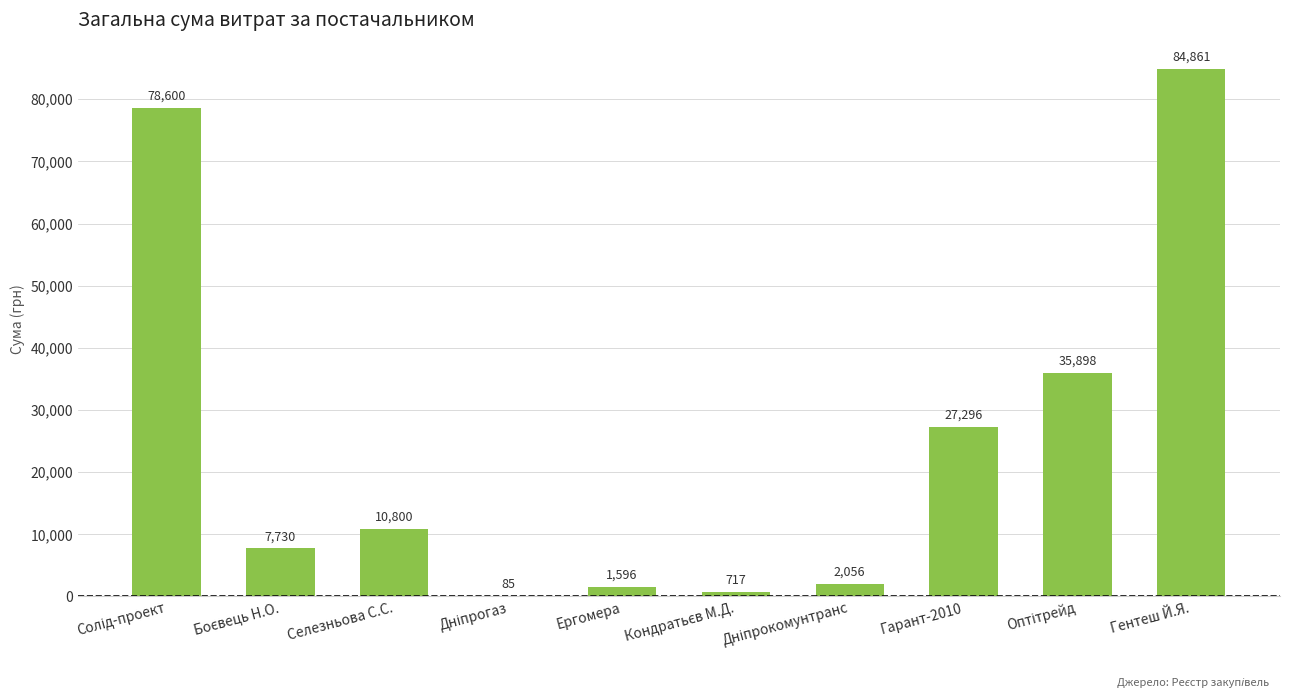

True or false: the data shows 27296.0 at Гарант-2010.

True